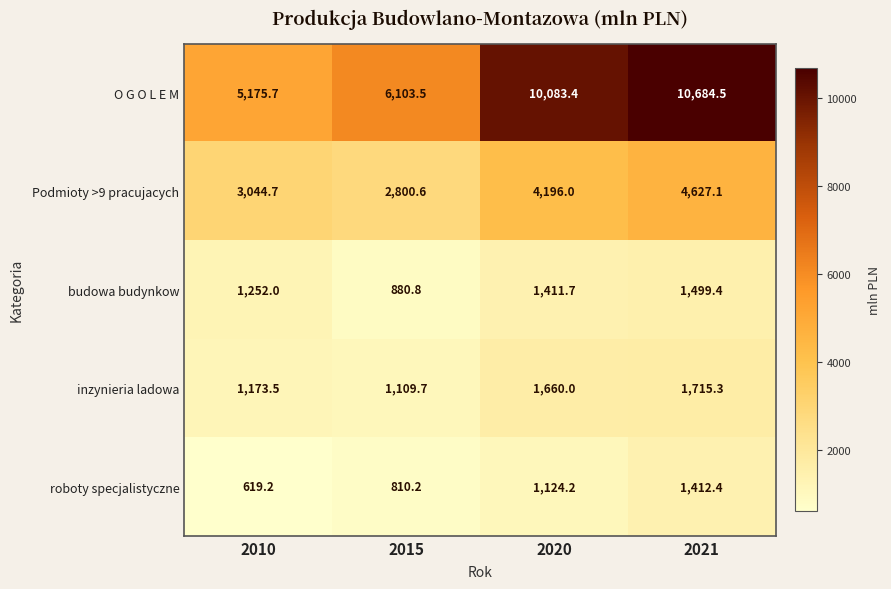

The value of O G O L E M at 2015 is 6103.5. True or false?

True